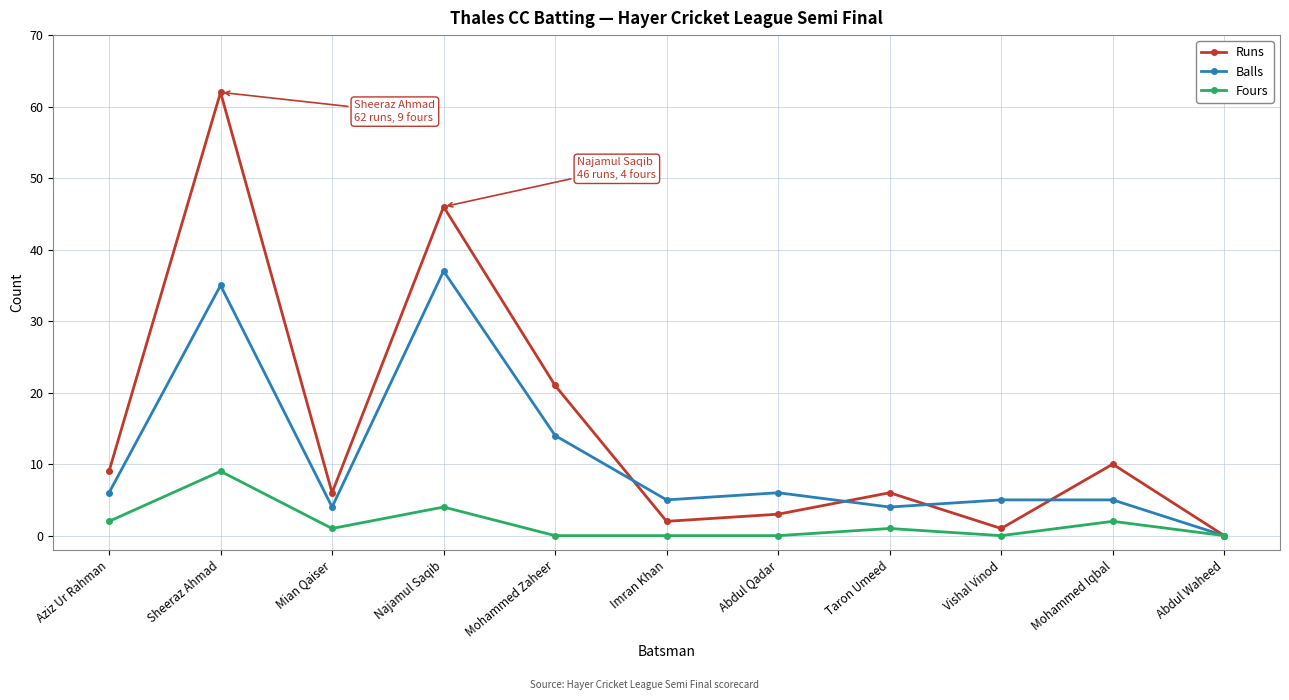

What position from the right is Abdul Waheed?

1